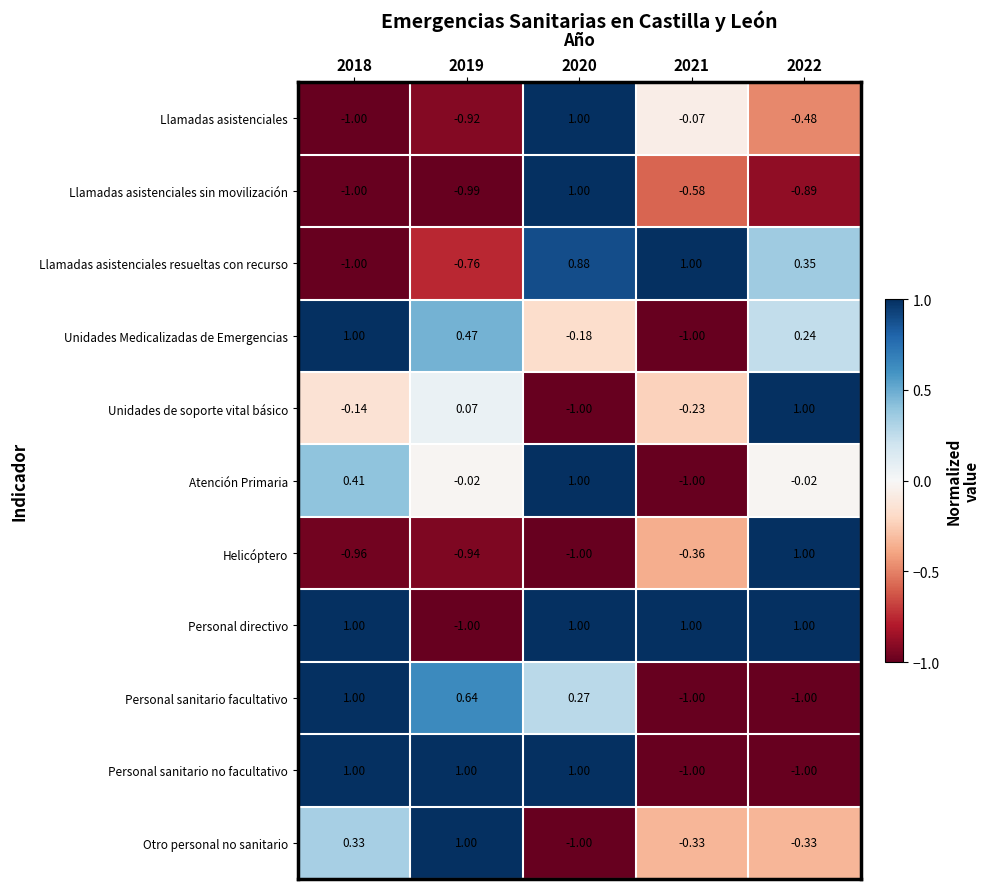

Which series has the largest total across all categories?

Personal directivo